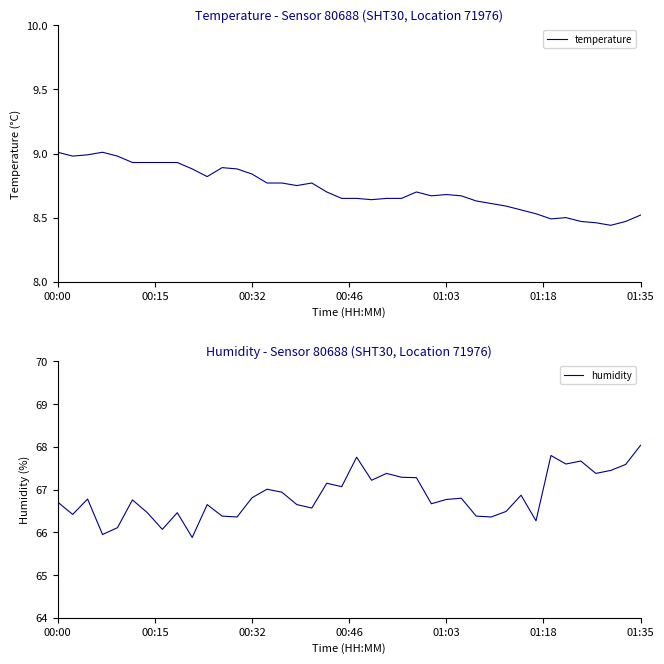

Does the chart display data point markers on the line(s)?

No